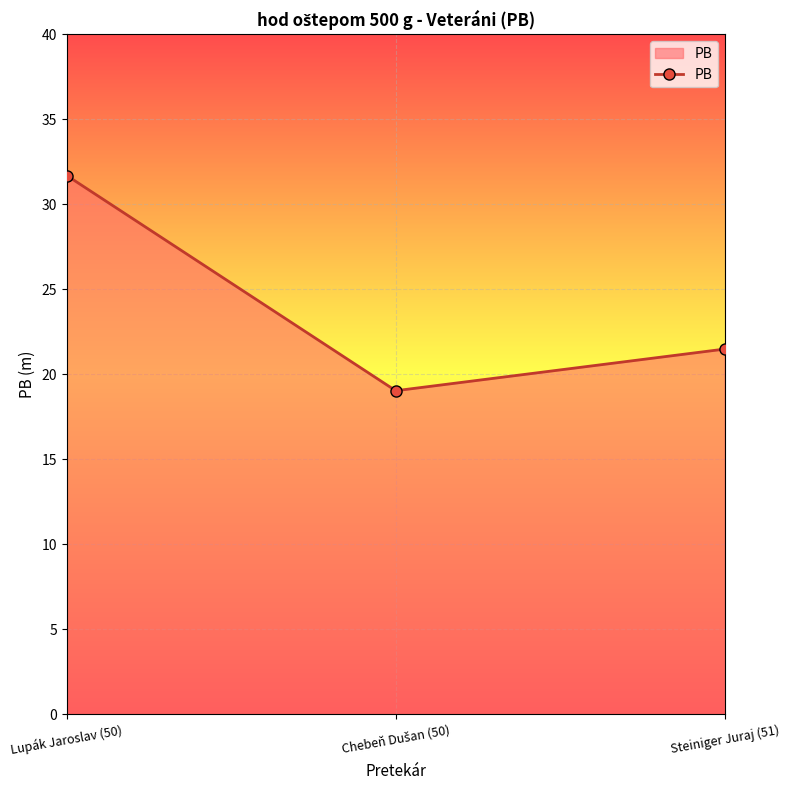

Approximately how many times larger is the value at Lupák Jaroslav (50) compared to Steiniger Juraj (51)?

1.5